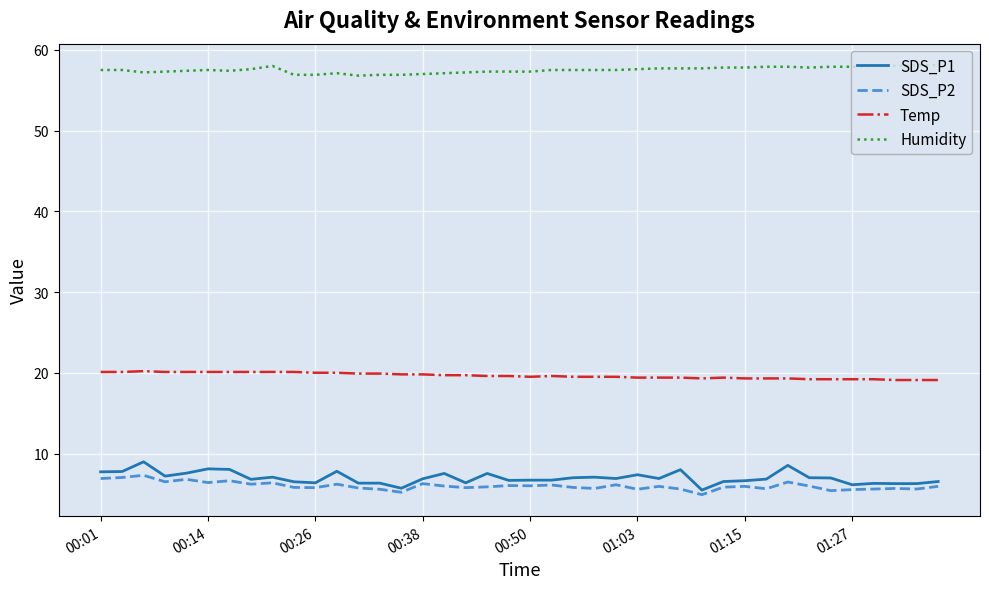

What is the minimum value shown in the chart?

4.9